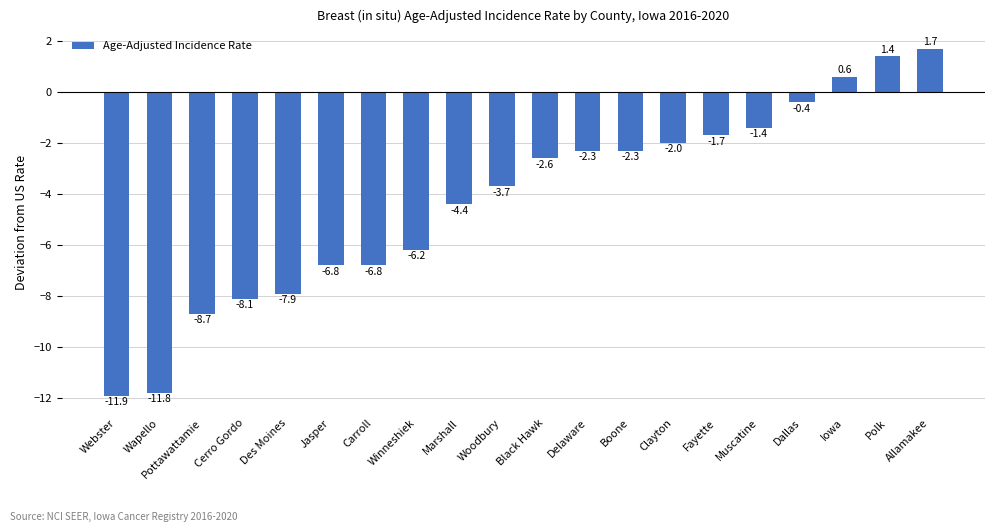

At which label is the value closest to -5?

Marshall